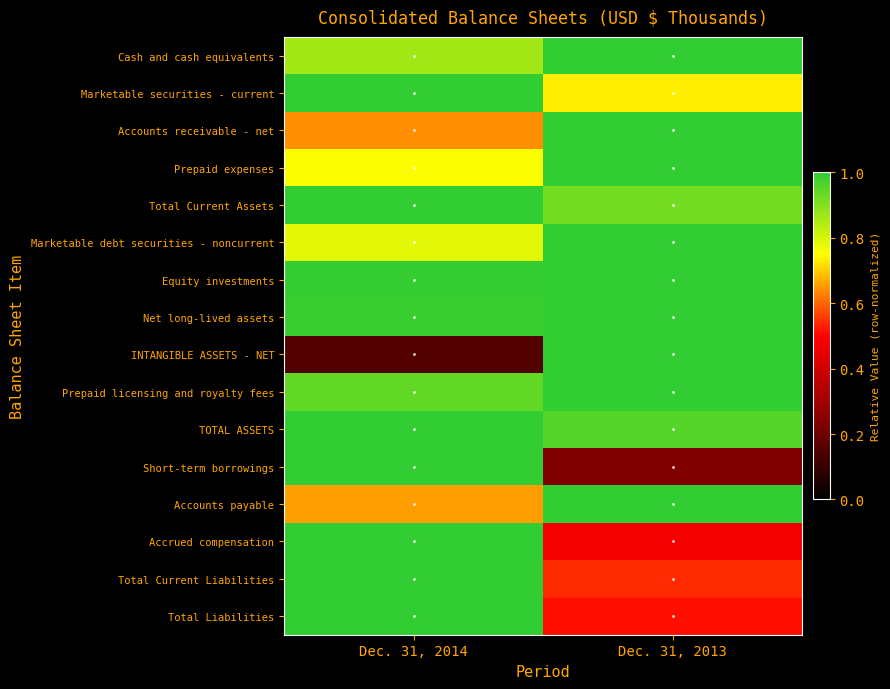

Which category has the highest value across all series?

Dec. 31, 2013